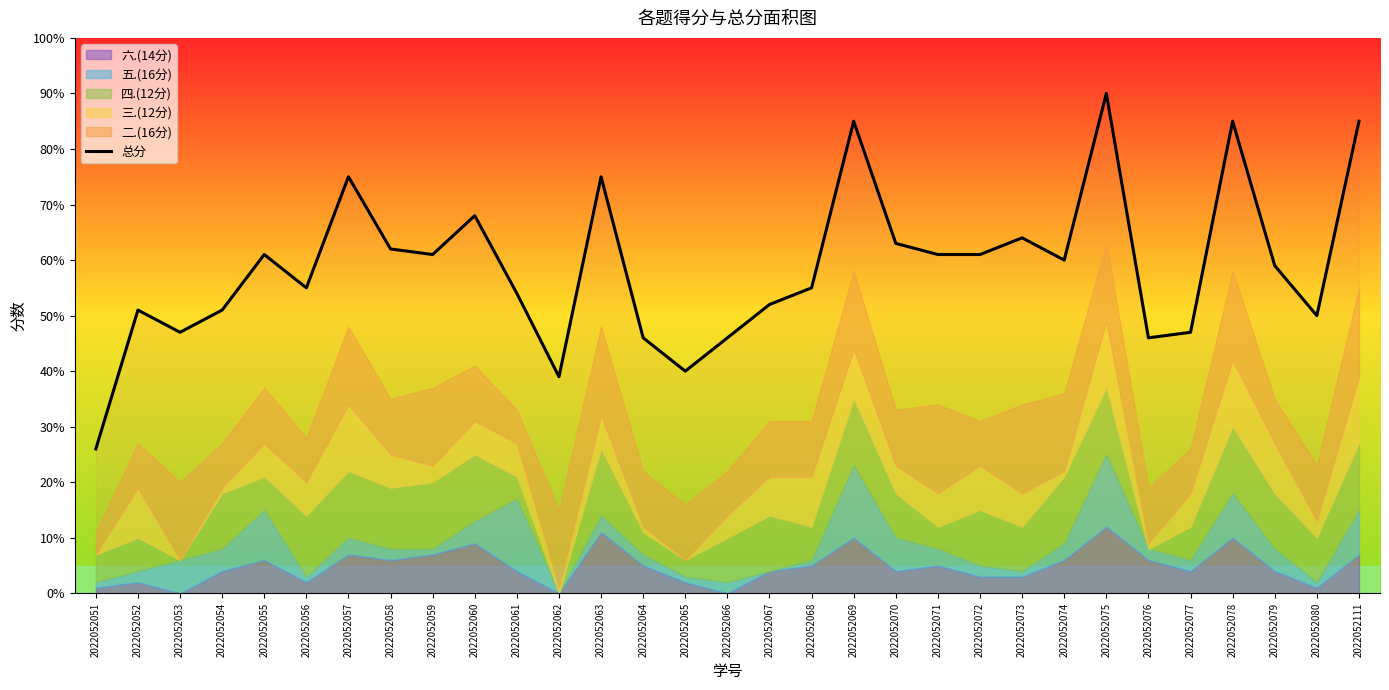

List the labels in order of value, largest first.

2022052075, 2022052069, 2022052078, 2022052111, 2022052057, 2022052063, 2022052060, 2022052073, 2022052070, 2022052058, 2022052055, 2022052059, 2022052071, 2022052072, 2022052074, 2022052079, 2022052056, 2022052068, 2022052061, 2022052067, 2022052052, 2022052054, 2022052080, 2022052053, 2022052077, 2022052064, 2022052066, 2022052076, 2022052065, 2022052062, 2022052051